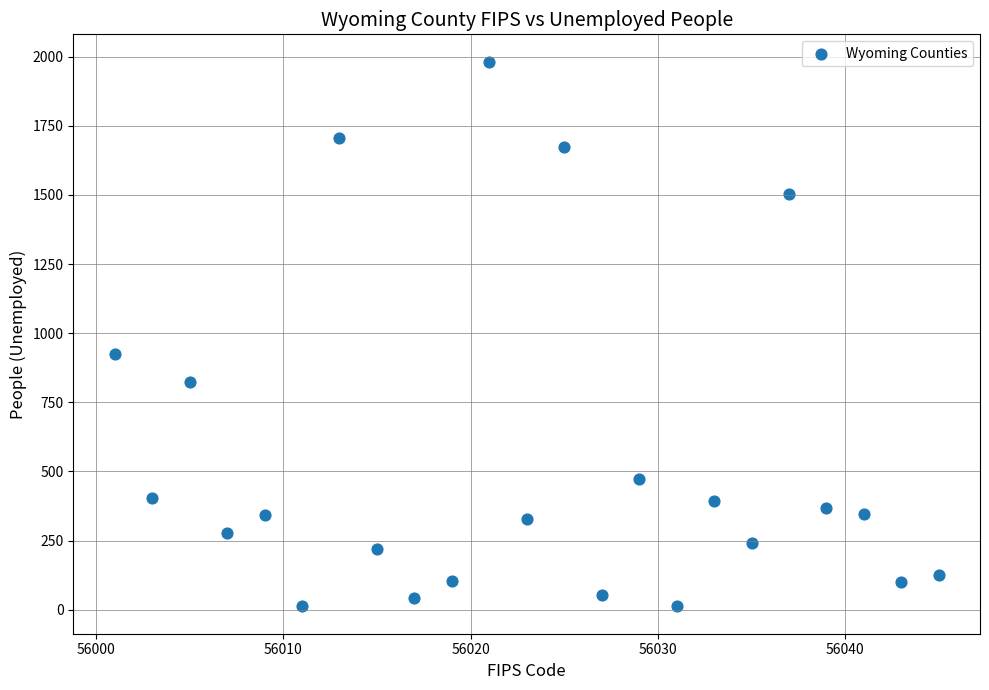

What is the range of Y values (max minus min)?

1970